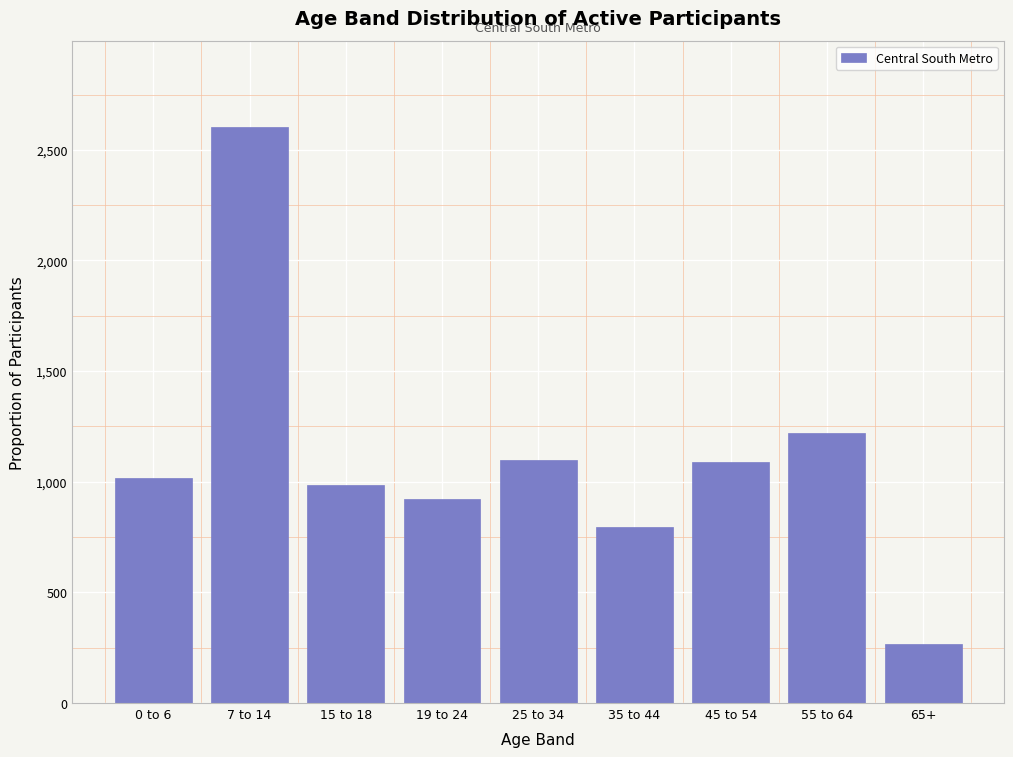

Is it true that the value at 35 to 44 is 1367.9?

False